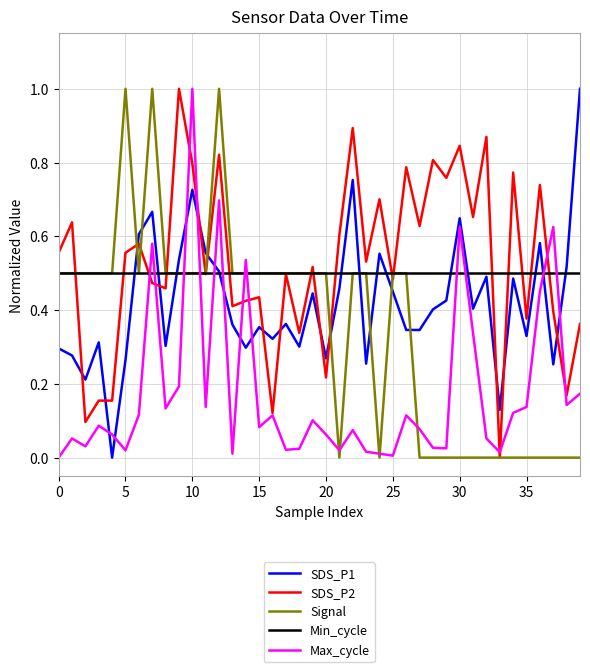

What is the highest value of the SDS_P1 series?

1.0